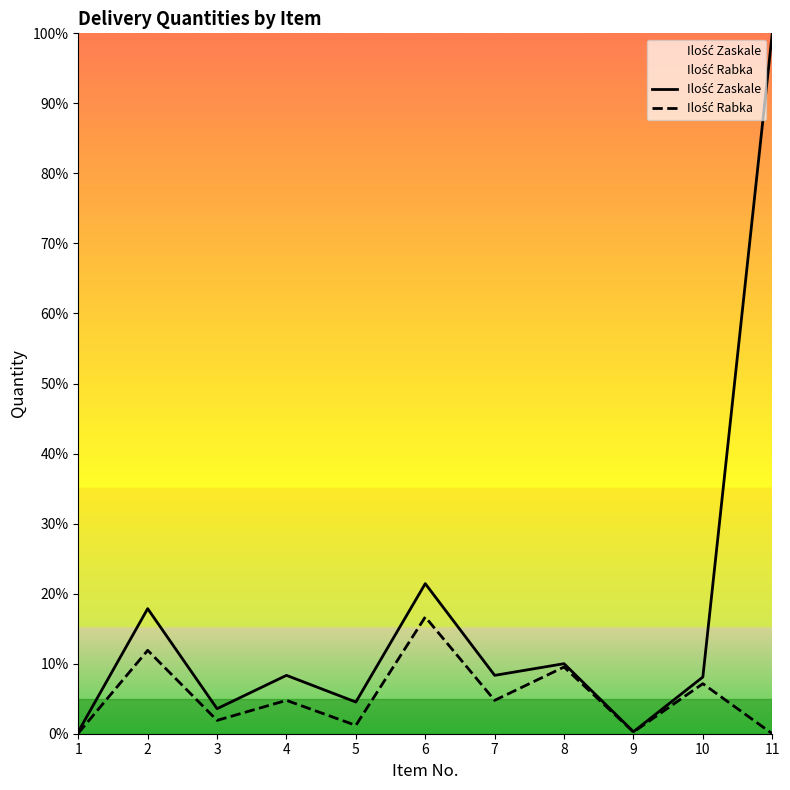

At how many categories does at least one series exceed 92?

1